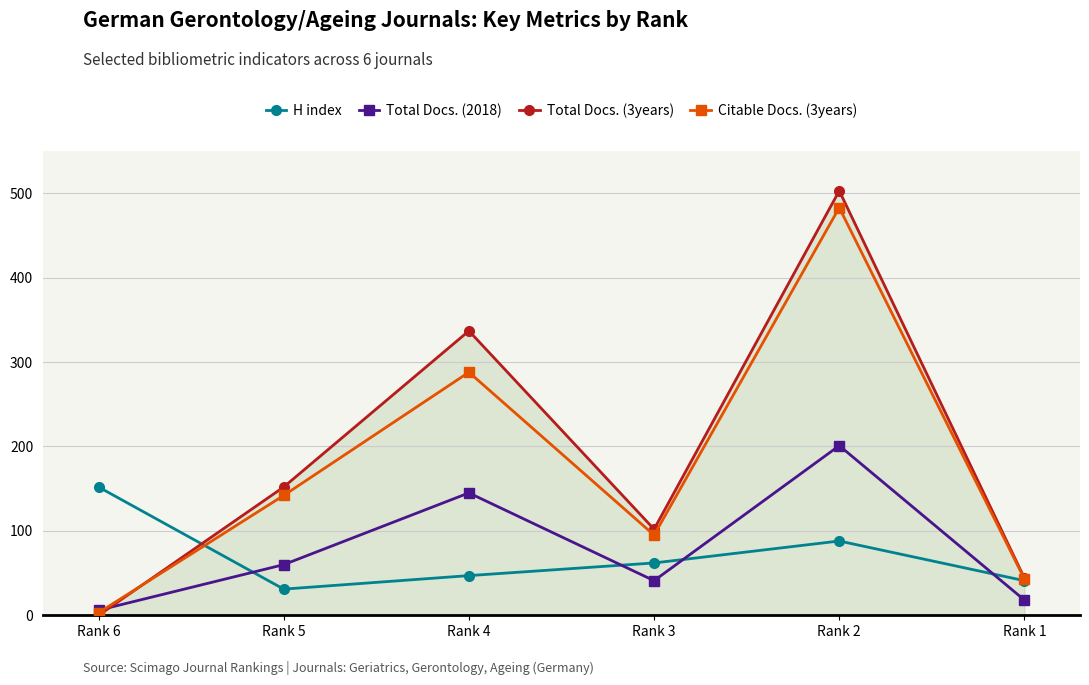

What is the total value across all series at Rank 5?

385